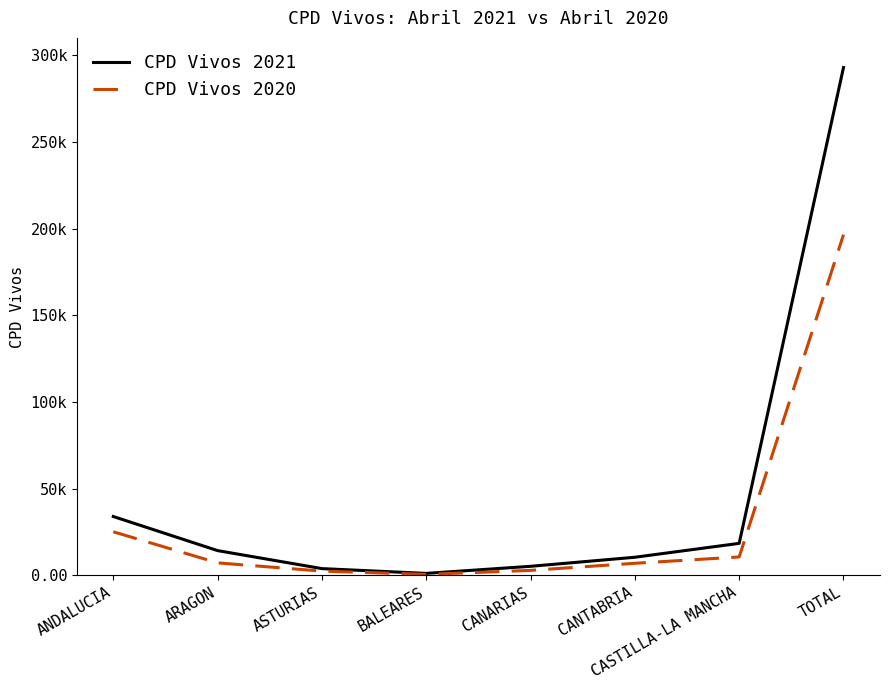

What are all the series names shown in the legend?

CPD Vivos 2021, CPD Vivos 2020